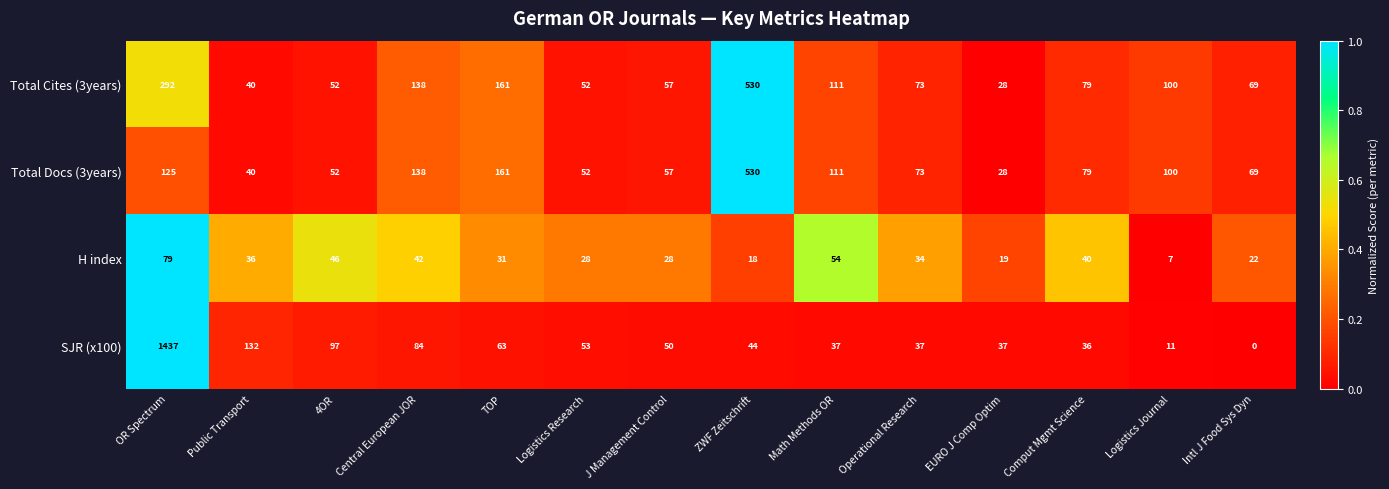

At which label is Total Docs (3years) closest to 279?

TOP